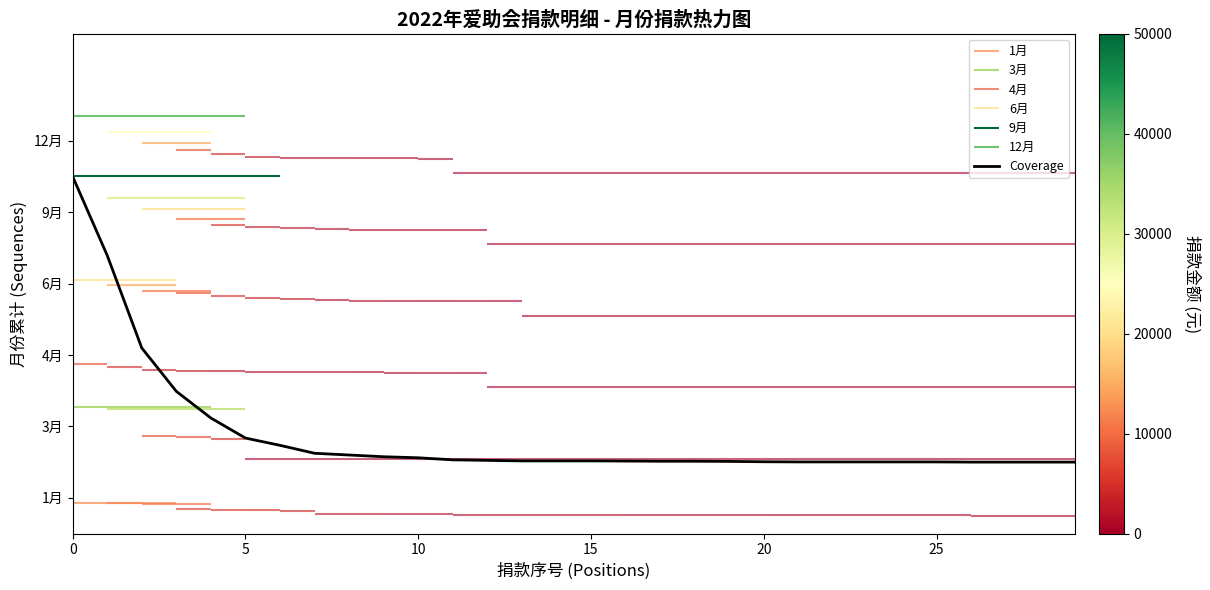

What is the average value?

2747.0